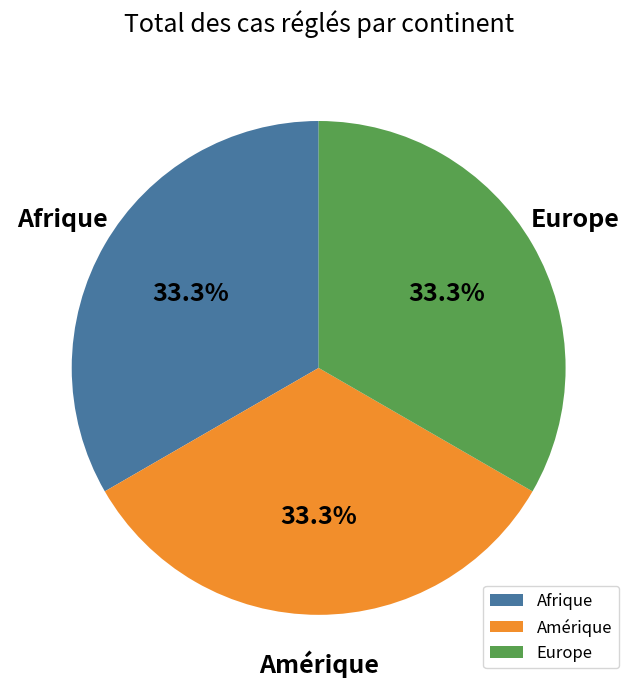

Is Amérique the majority of the pie?

No